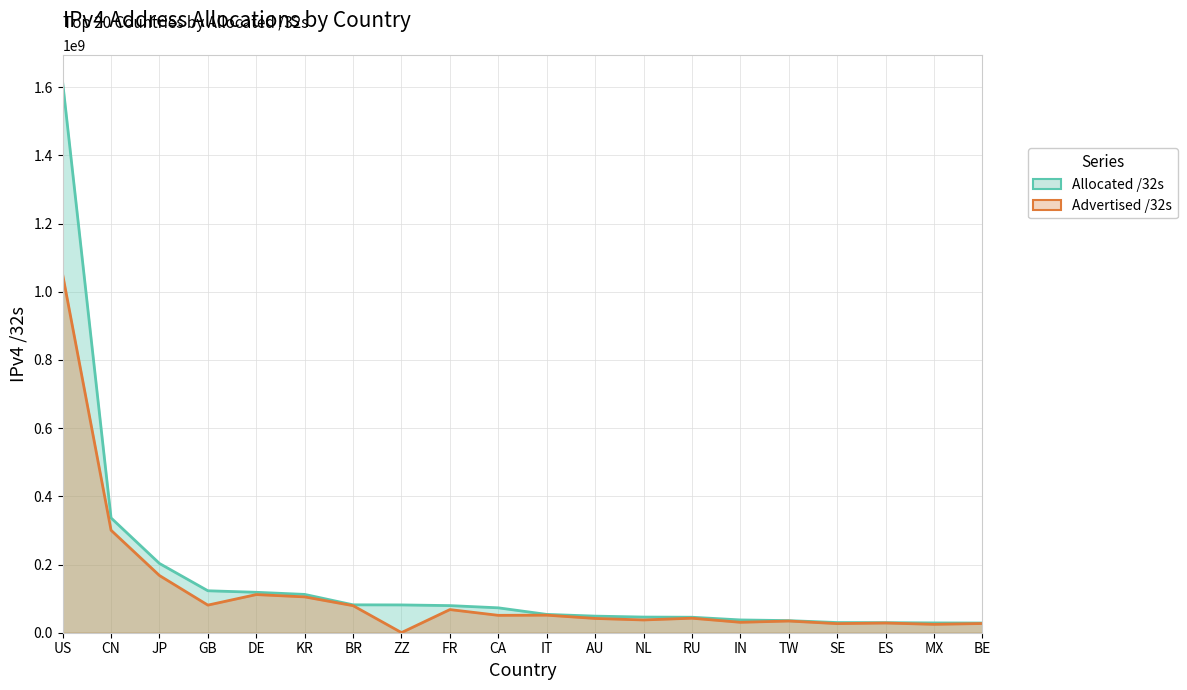

True or false: Allocated /32s and Advertised /32s intersect in this chart.

False